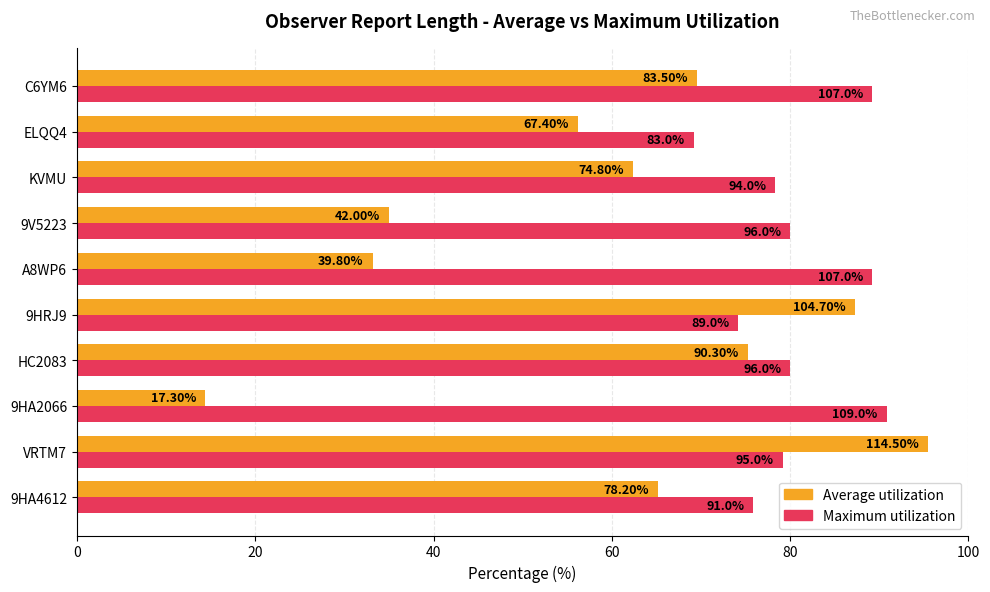

What is the average value of the Maximum utilization series?

80.6